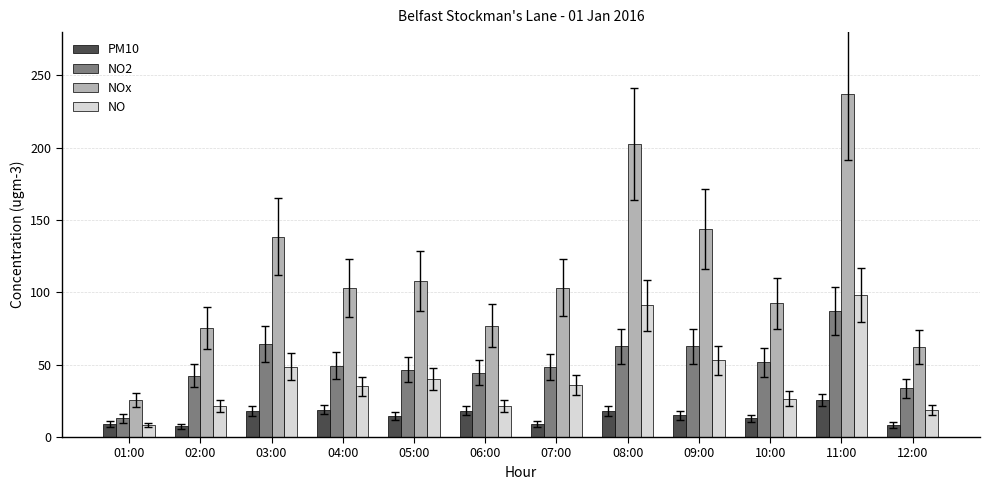

What is the spread (max minus min) of values at 08:00?

184.3